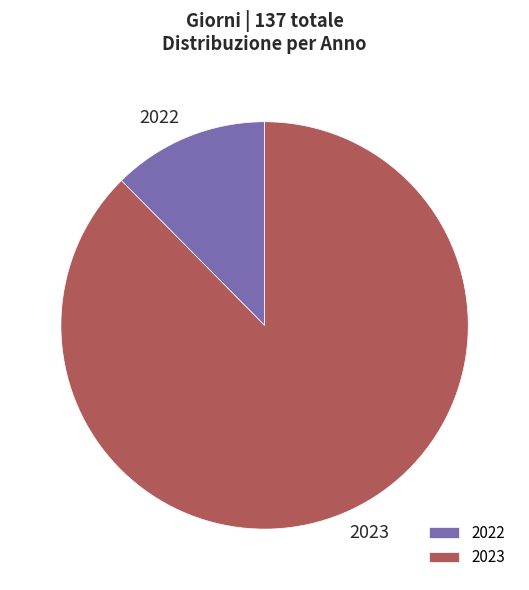

How many segments does this pie chart have?

2